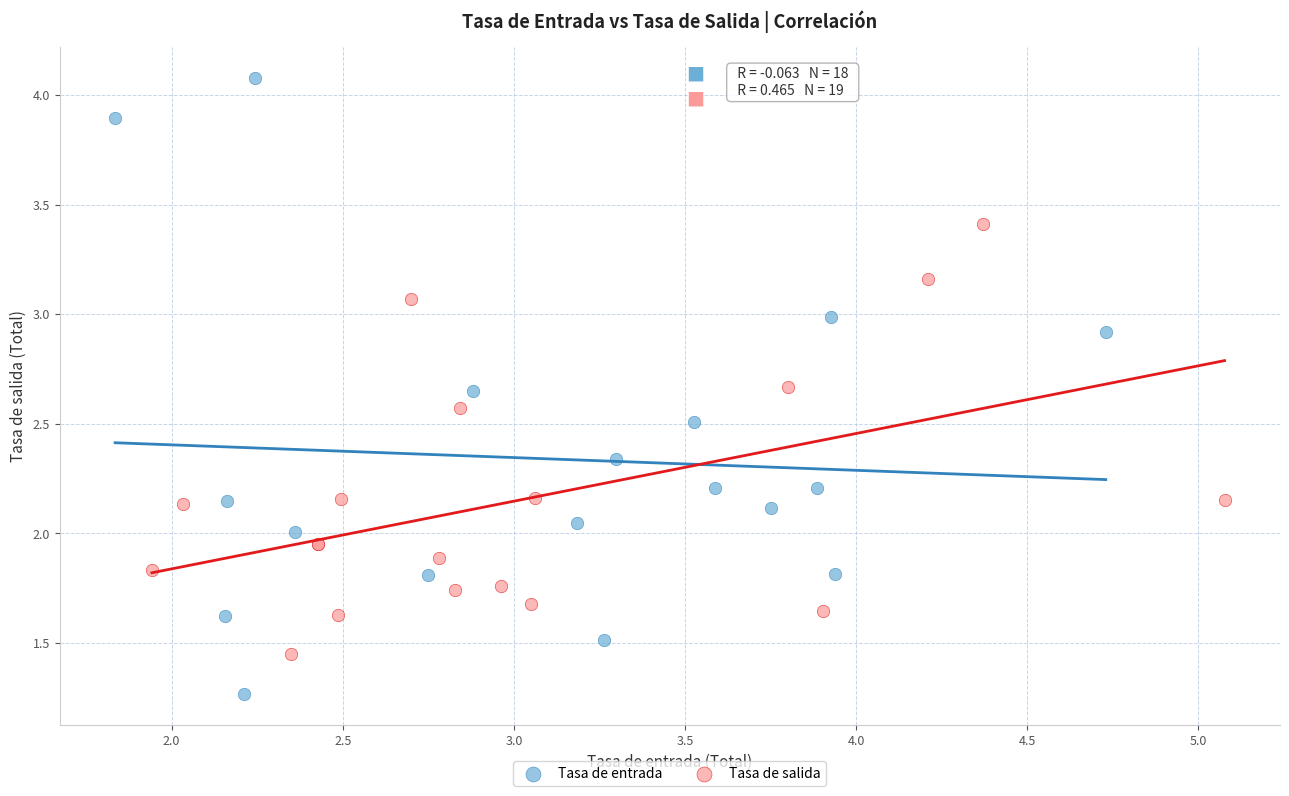

What are all the series names shown in the legend?

Tasa de entrada, Tasa de salida